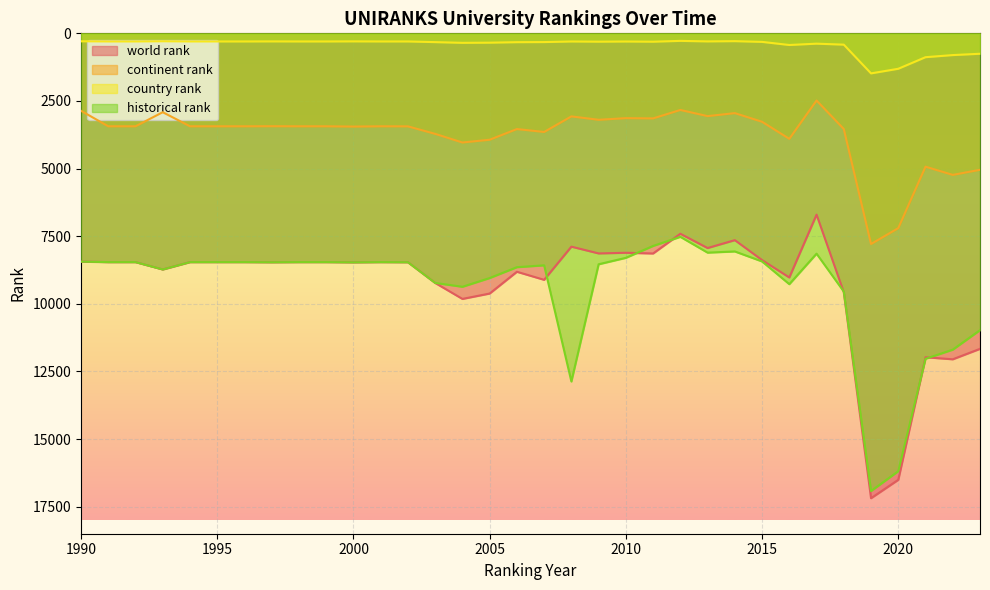

Count the number of categories in the chart.

34